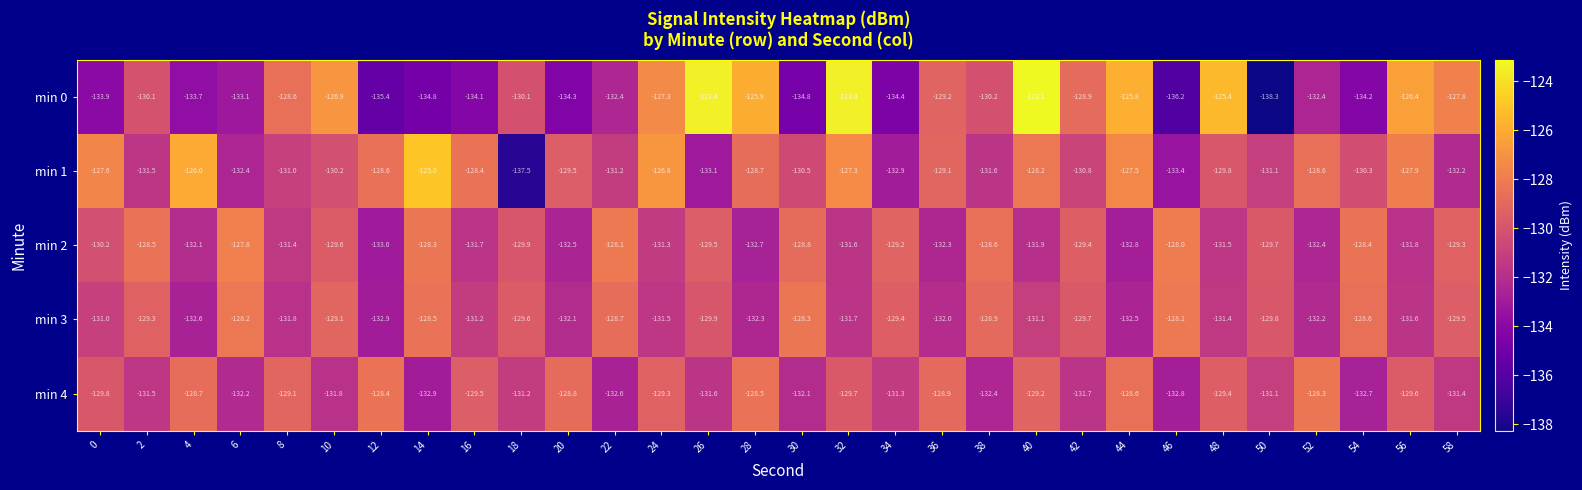

Rank the series by their maximum value, from highest to lowest.

min 0, min 1, min 2, min 3, min 4